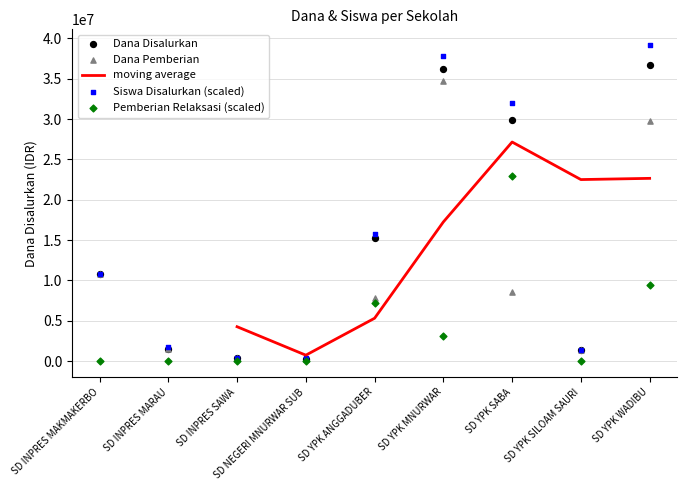

What is the total value across all series at SD YPK MNURWAR?

129075000.0